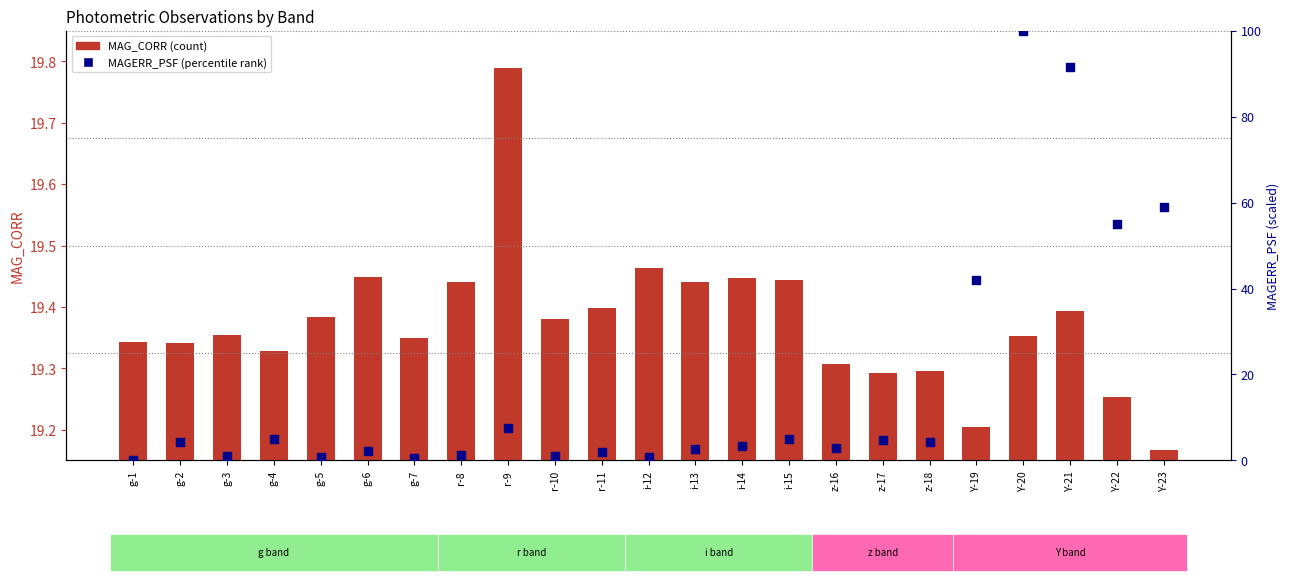

Which series contains the highest Y value?

MAGERR_PSF